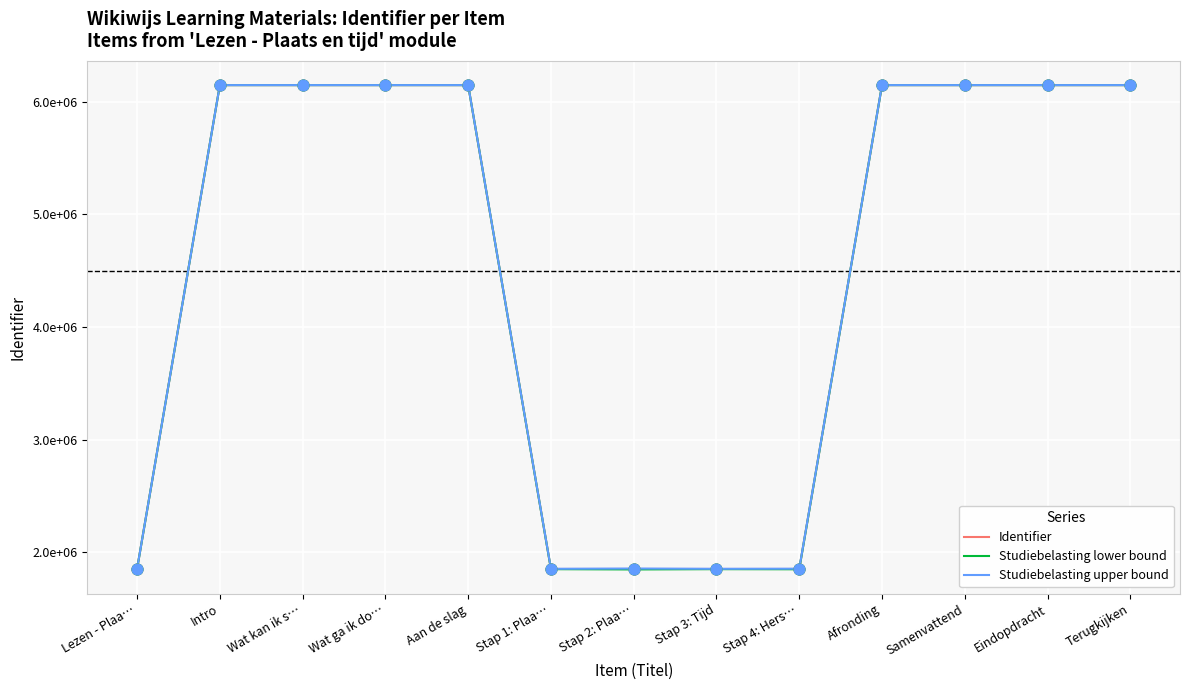

At how many categories does at least one series exceed 2288506?

8